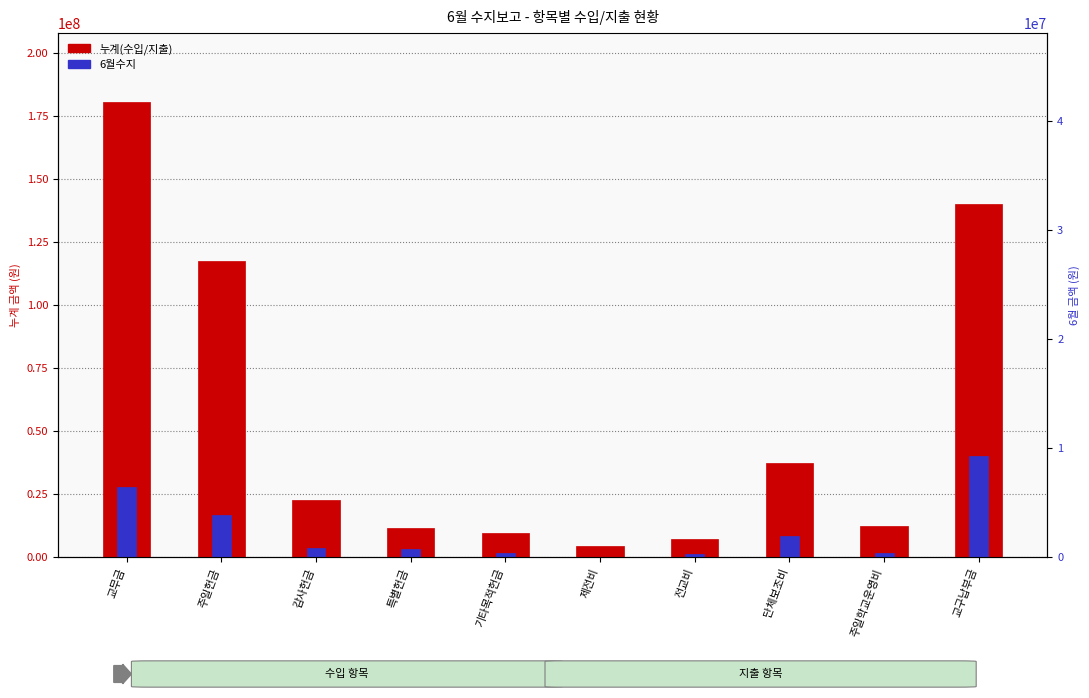

Which has a higher value, 교무금 or 전교비?

교무금